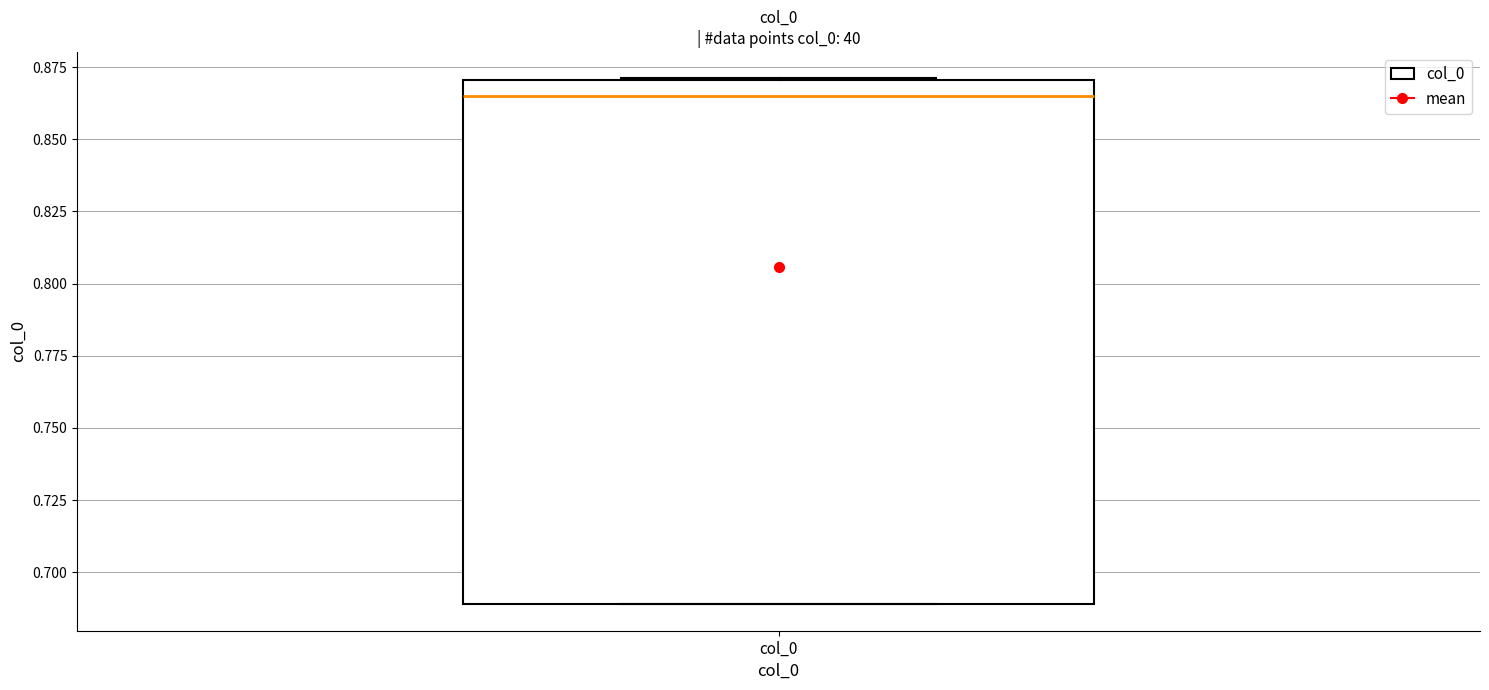

Where does the median line of the box for col_0 sit on the y-axis? The values are not printed on the chart, so give them approximately, as read against the axis.

0.865